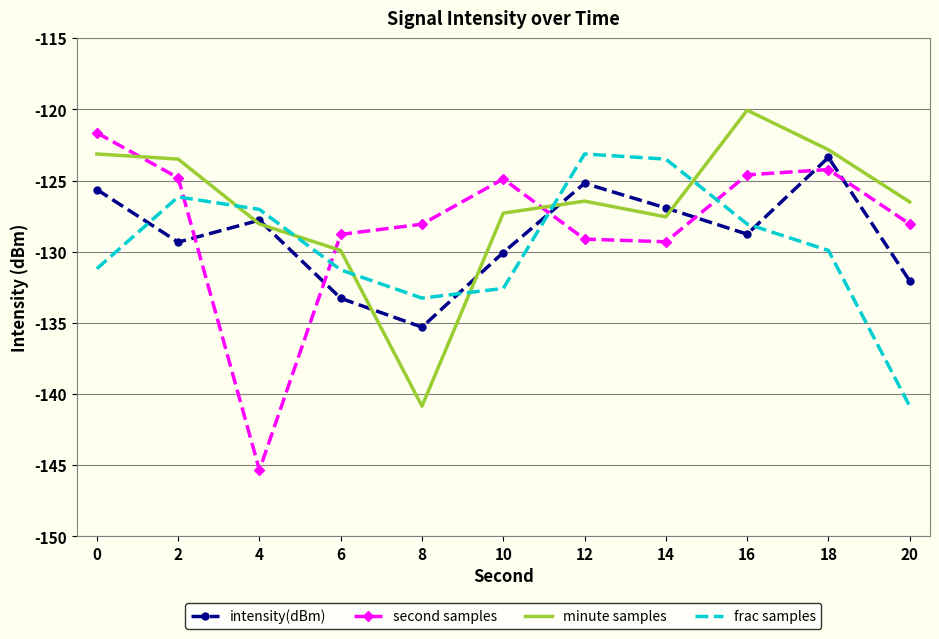

At which category does the chart reach its peak across all series?

16